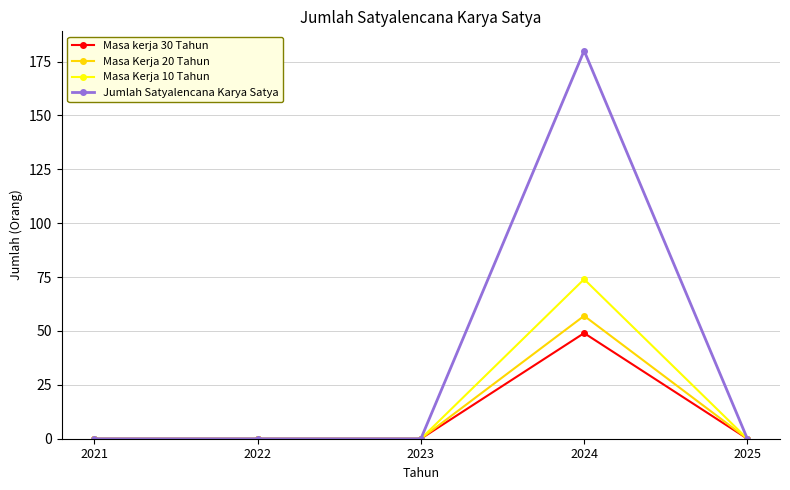

How many series are shown in this chart?

4